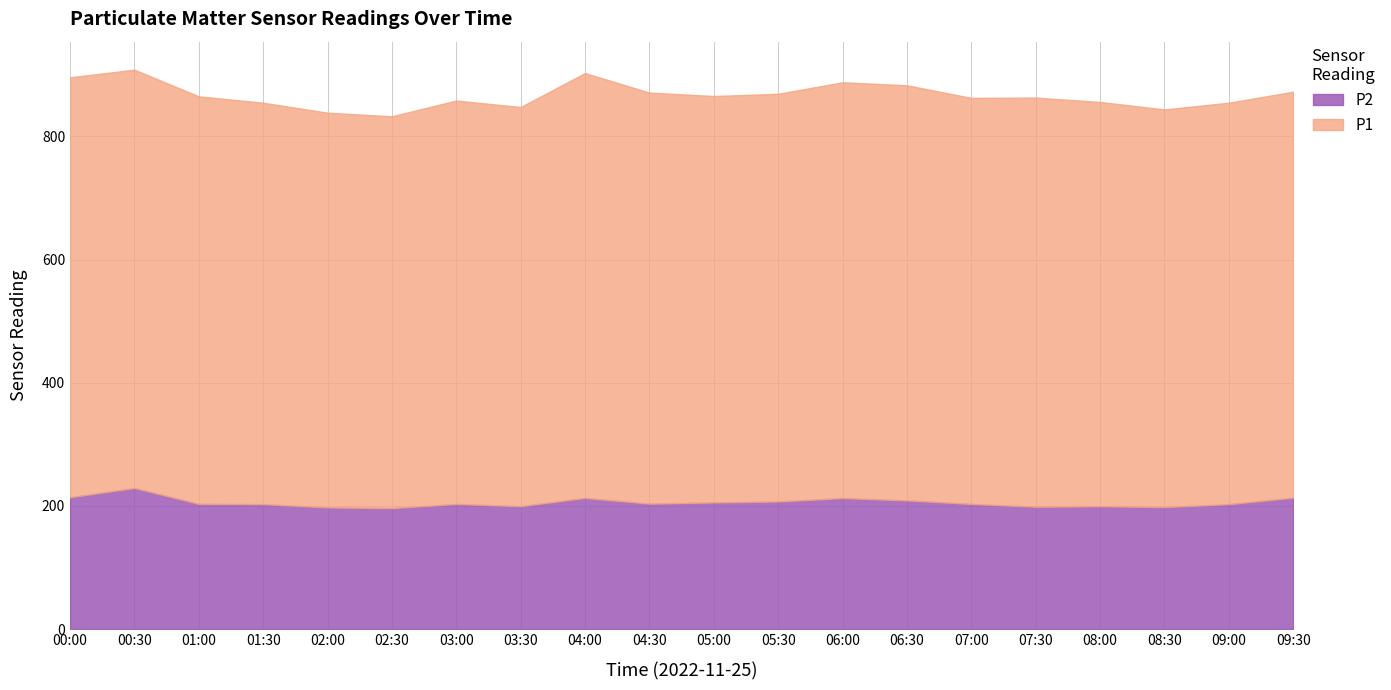

What is the change in value from 04:30 to 07:00?

-0.4